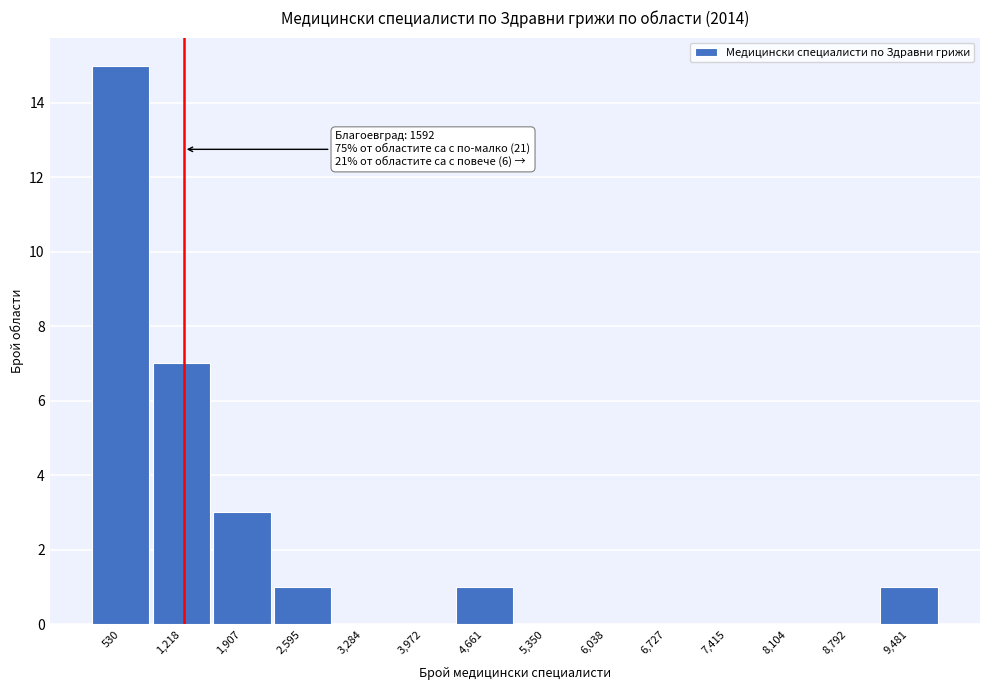

Reading right to left, what are all the values shown in this chart?

9,481=1	8,792=0	8,104=0	7,415=0	6,727=0	6,038=0	5,350=0	4,661=1	3,972=0	3,284=0	2,595=1	1,907=3	1,218=7	530=15